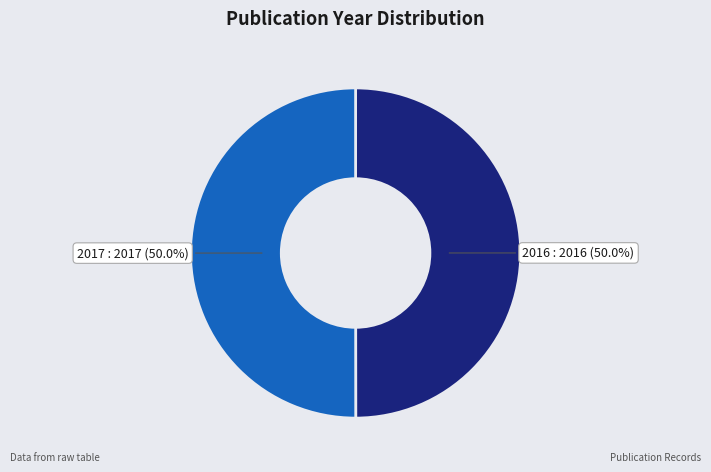

Approximately how many times larger is the value at 2017 compared to 2016?

1.0